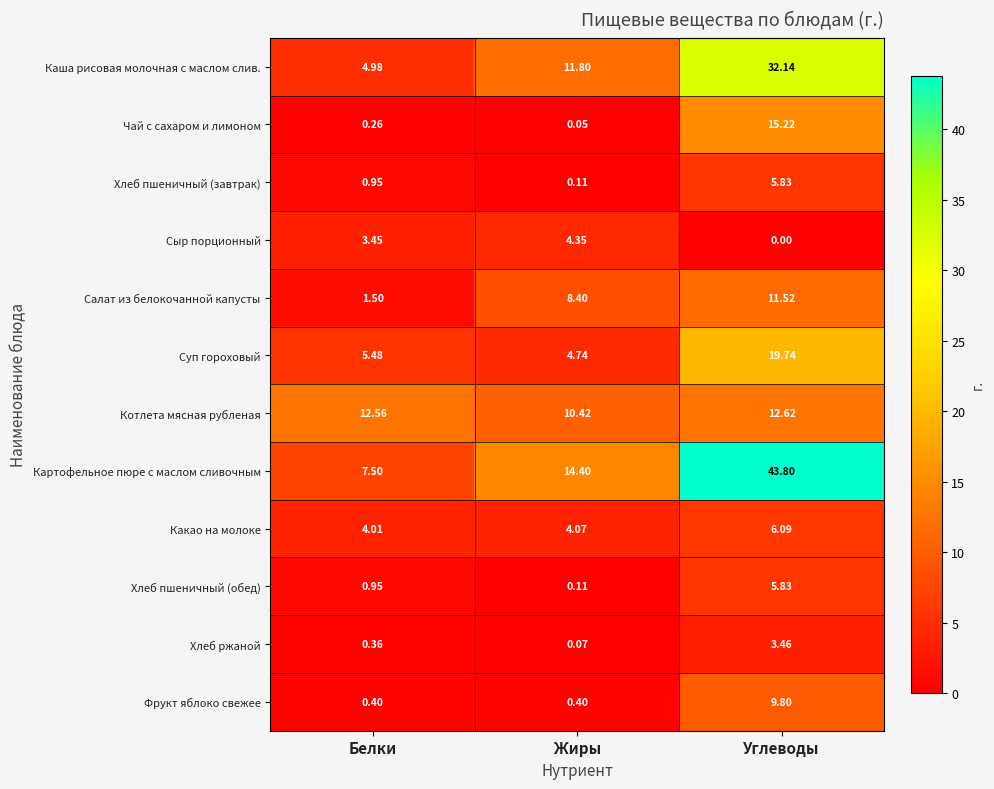

Where does the Суп гороховый series first go above 5?

Белки